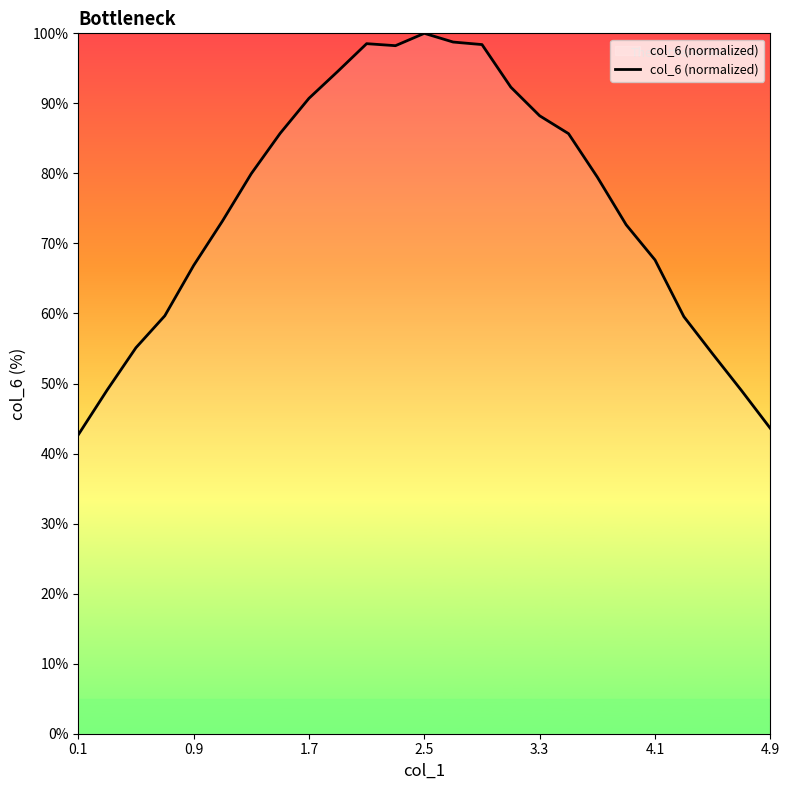

What is the greatest value displayed?

100.0